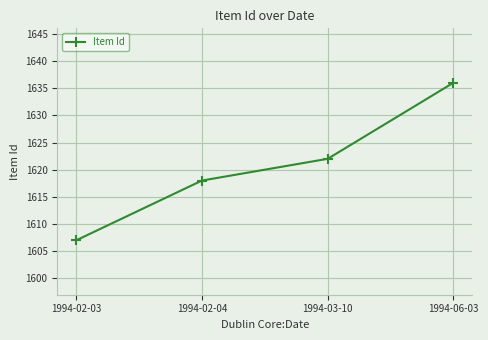

What is the average value?

1621